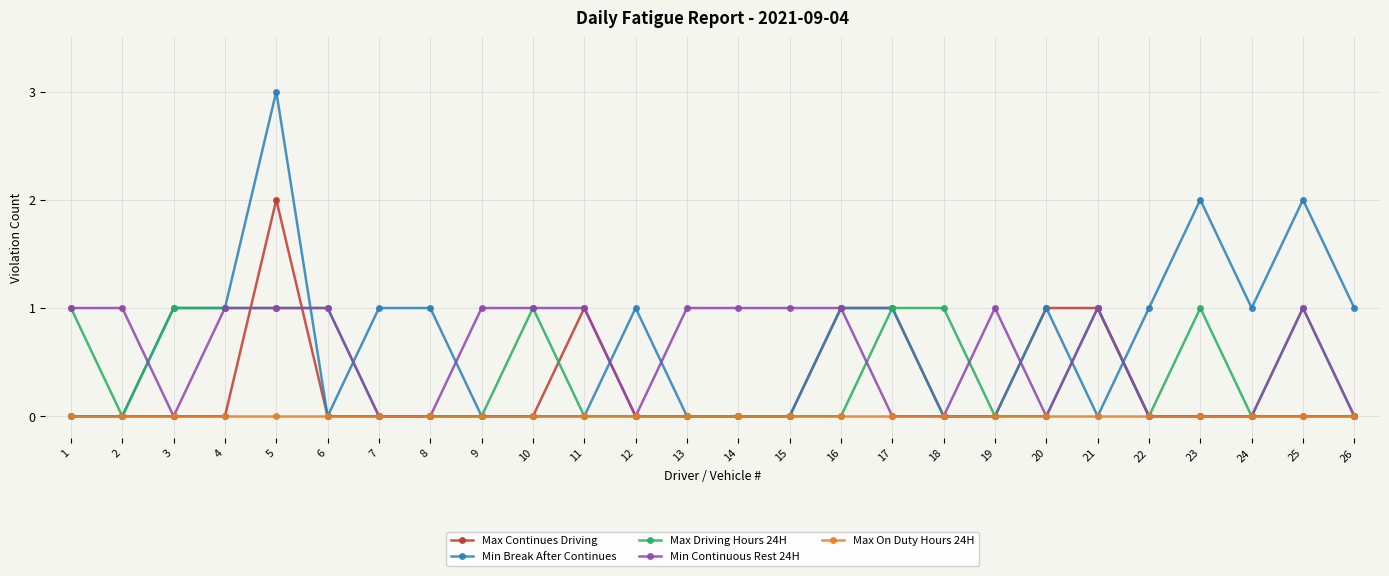

At which category is the sum across all series the highest?

5